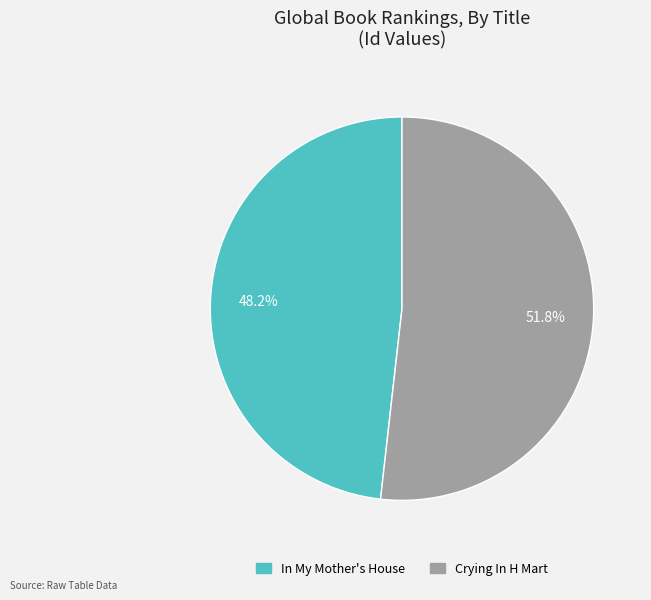

Count the number of slices in the pie.

2